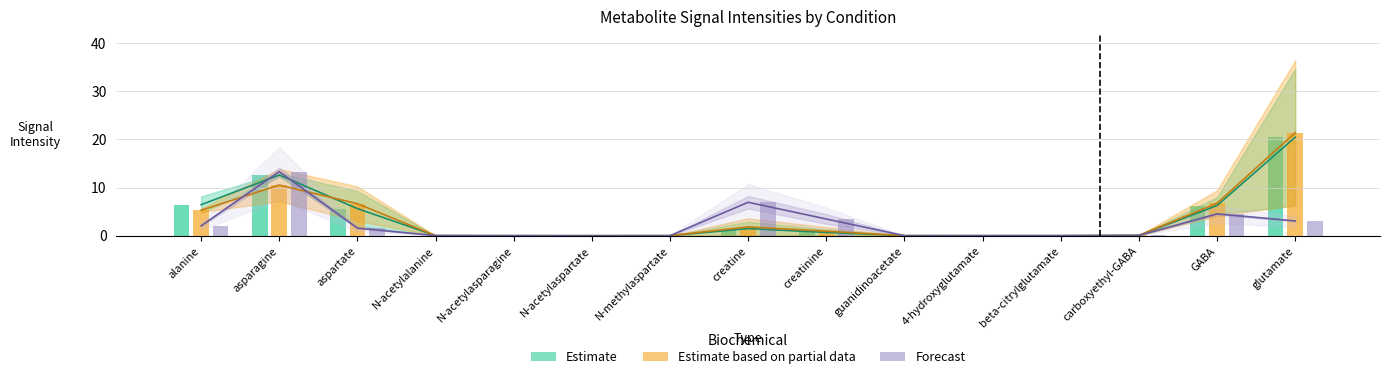

The Estimate (lower) series shows 4.5 at asparagine. True or false?

False